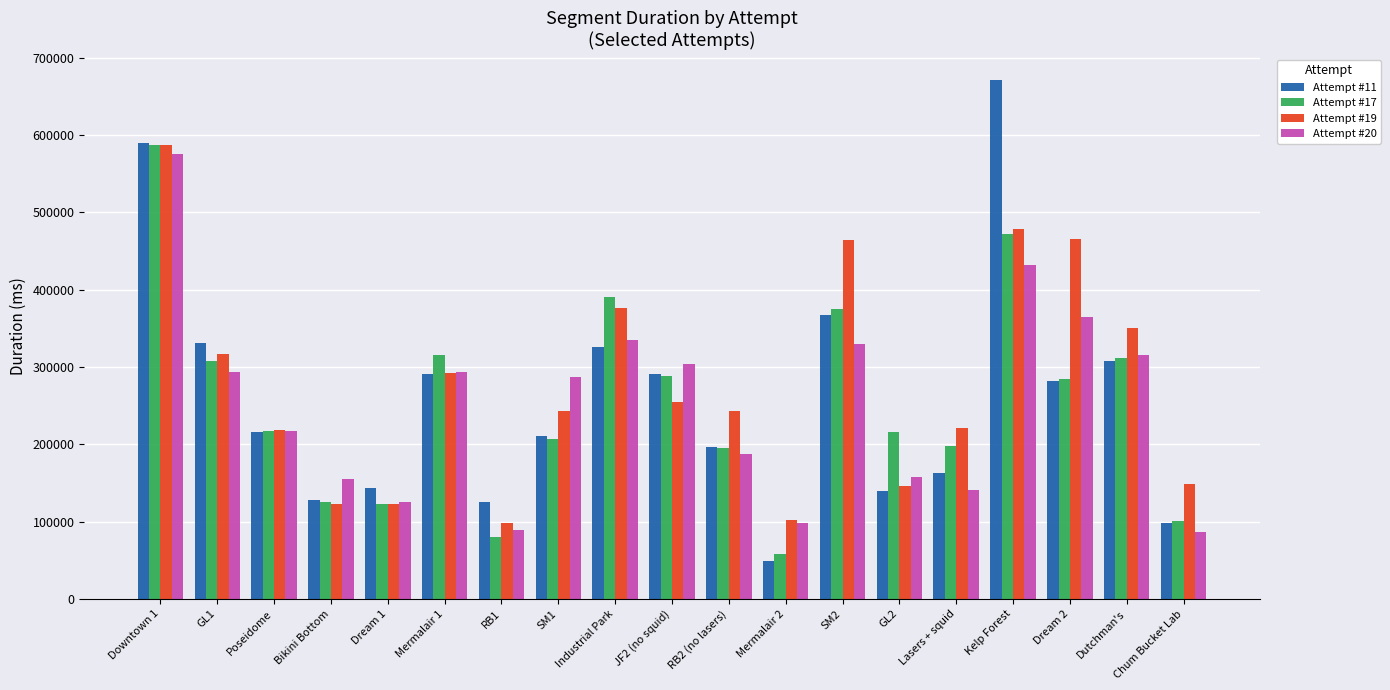

What is the total value across all series at JF2 (no squid)?

1138064